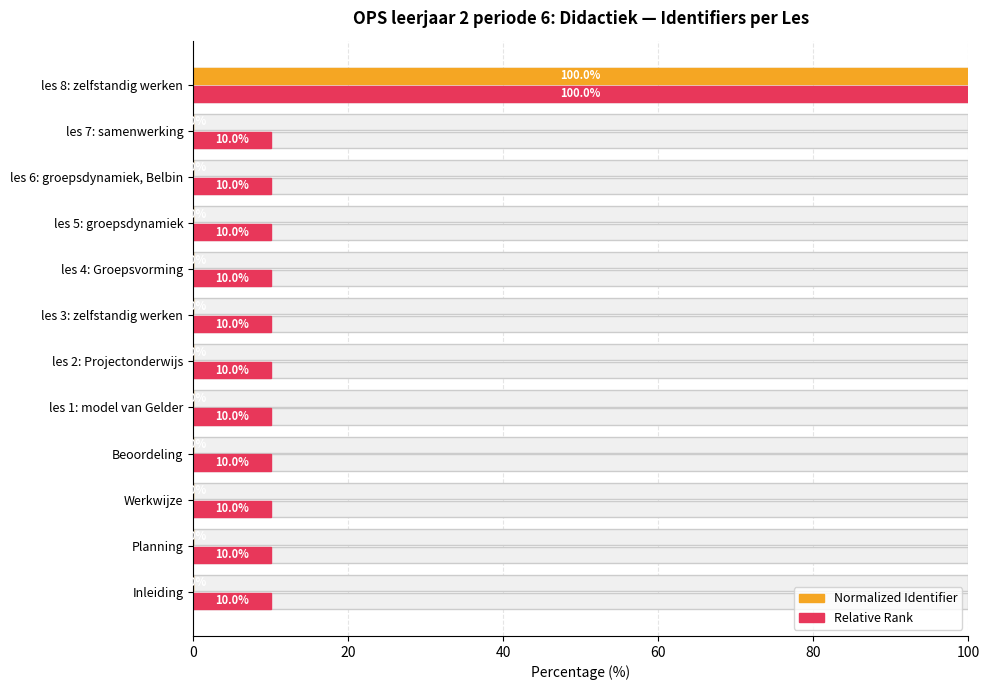

Which series has the largest total across all categories?

Relative Rank